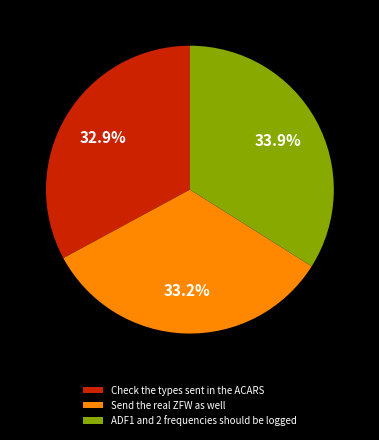

Approximately how many times larger is the value at Send the real ZFW as well compared to ADF1 and 2 frequencies should be logged?

1.0